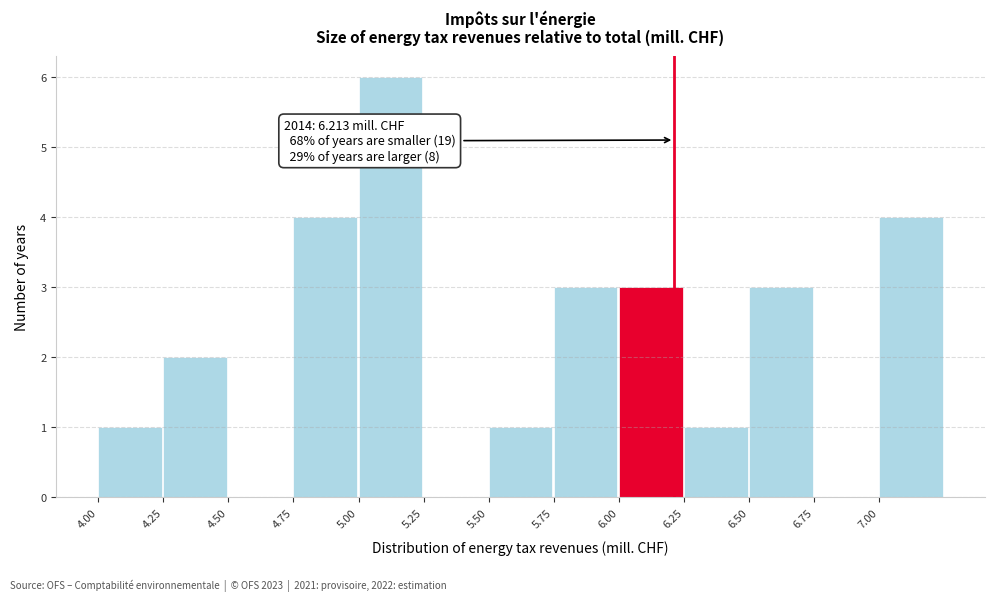

Over which range of the x-axis is the bar tallest?

5.00 to 5.25